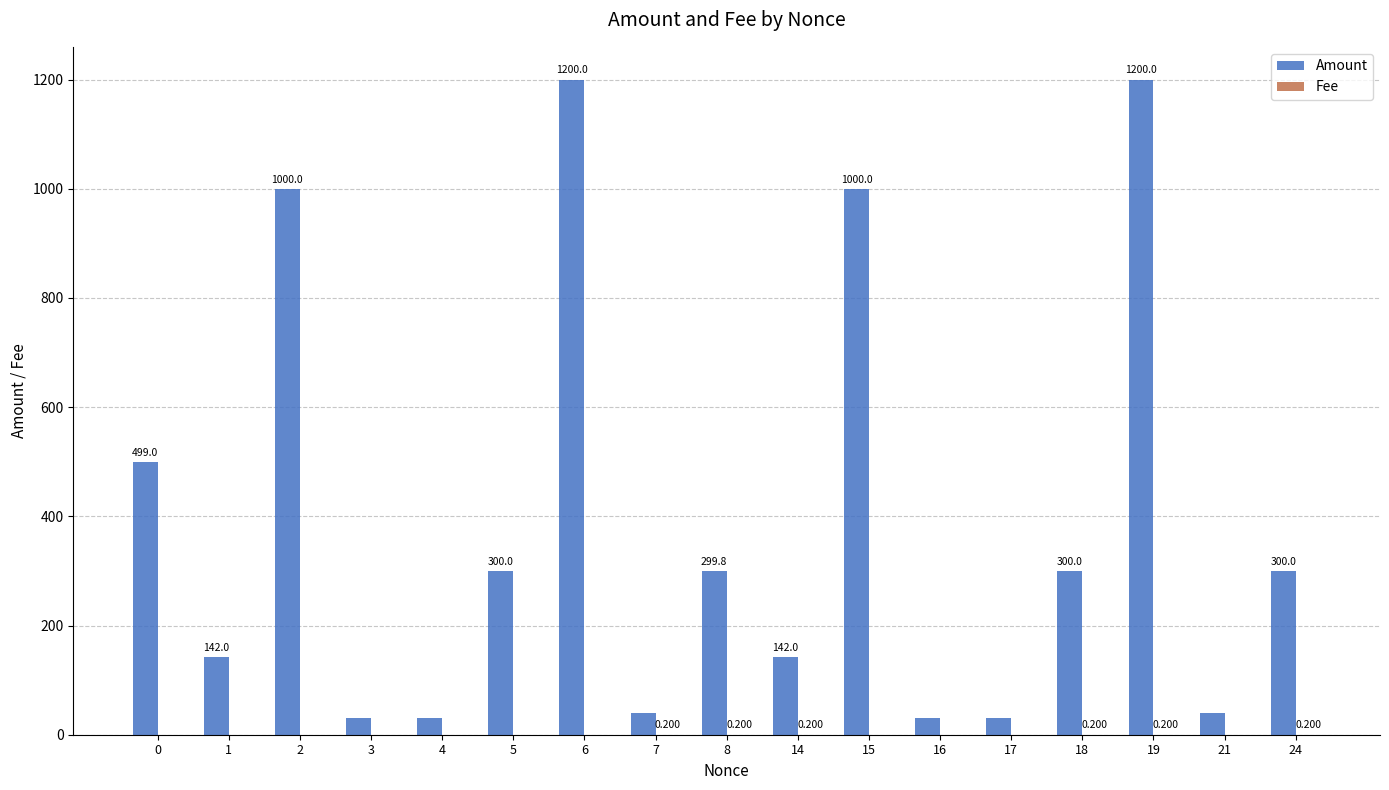

Between 1 and 17, which series saw the biggest shift?

Amount